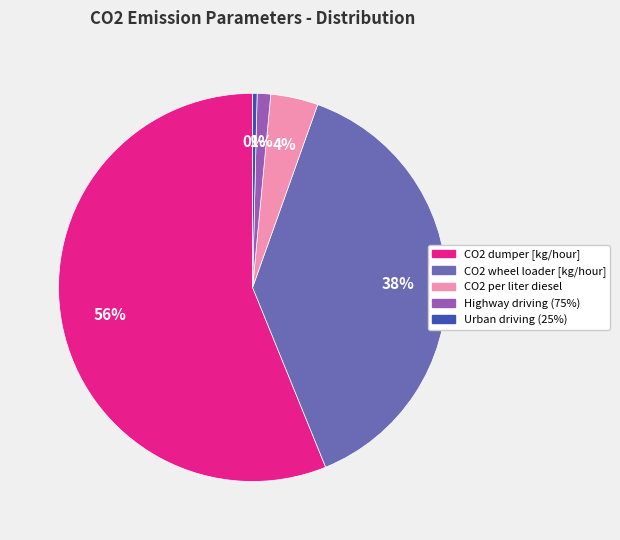

To the nearest percent, what percentage of the pie is Highway driving (75%)?

1%